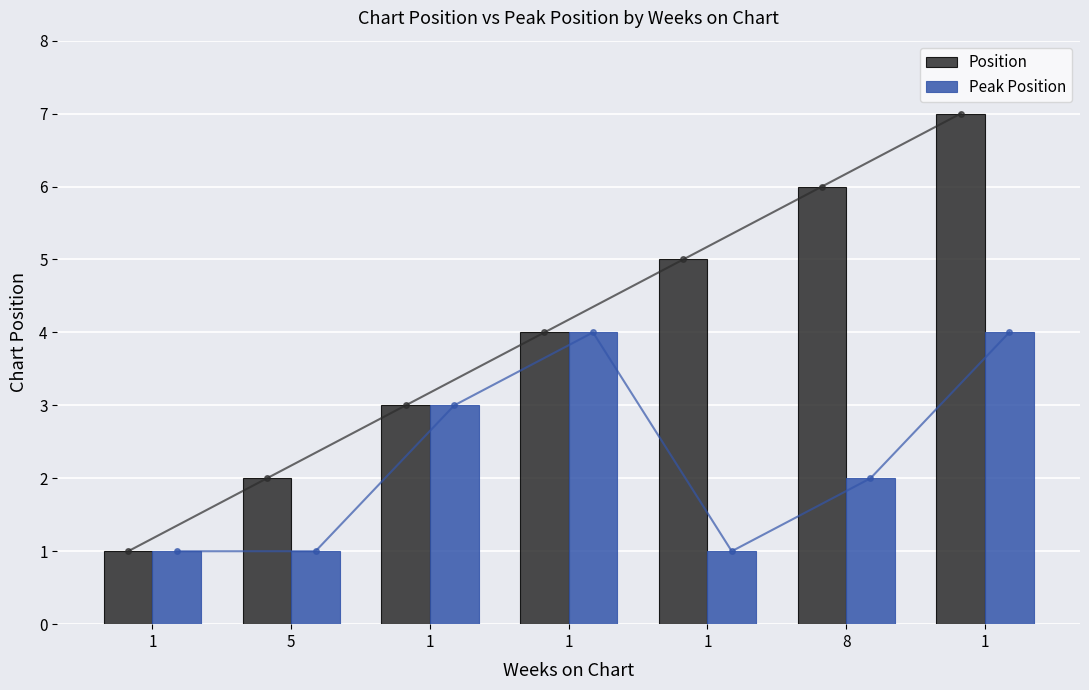

The Position series shows 4 at 1. True or false?

True